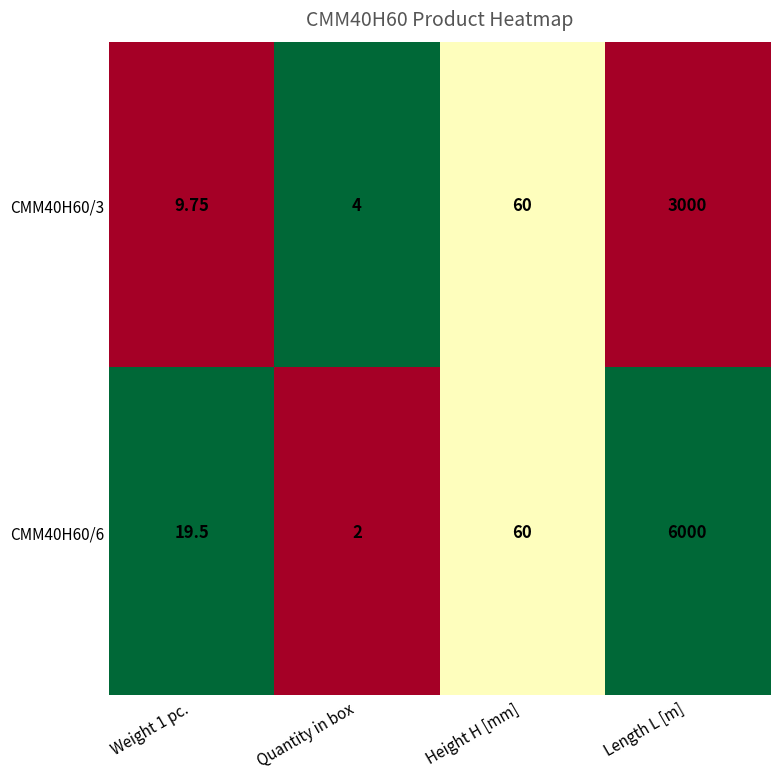

At which category is the sum across all series the highest?

Length L [m]